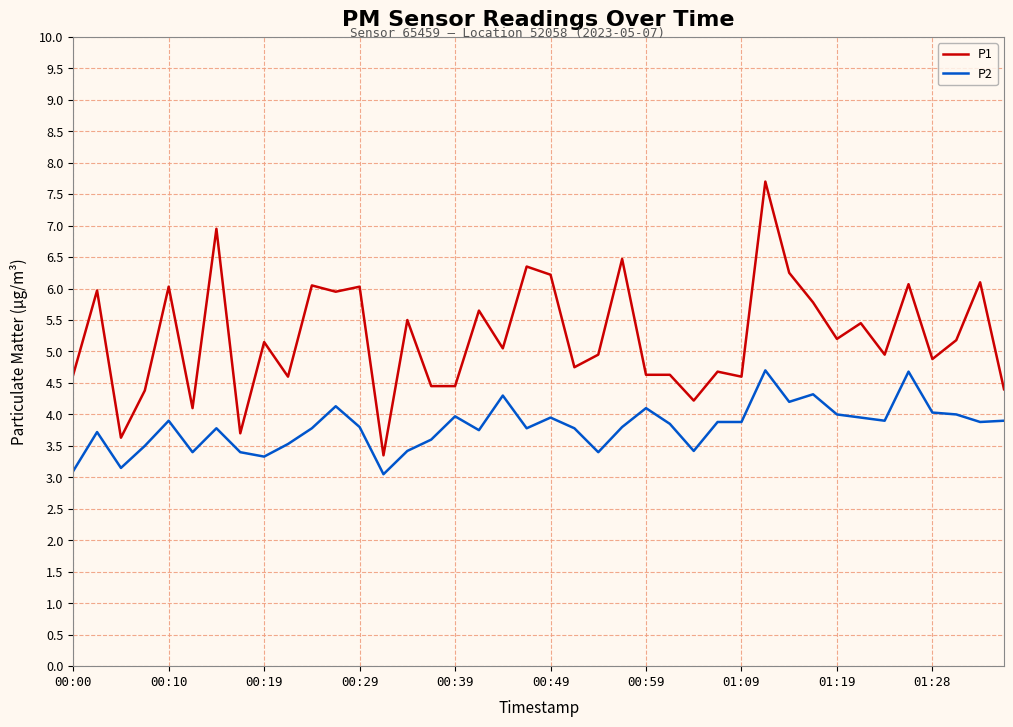

What is the greatest value displayed?

7.7